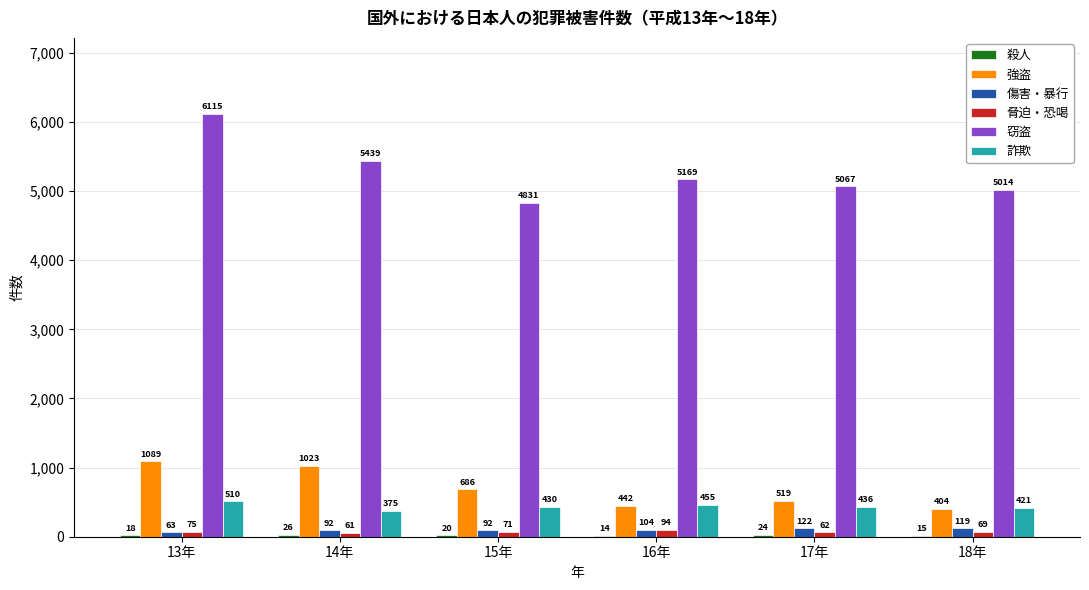

At which category does the chart reach its peak across all series?

13年